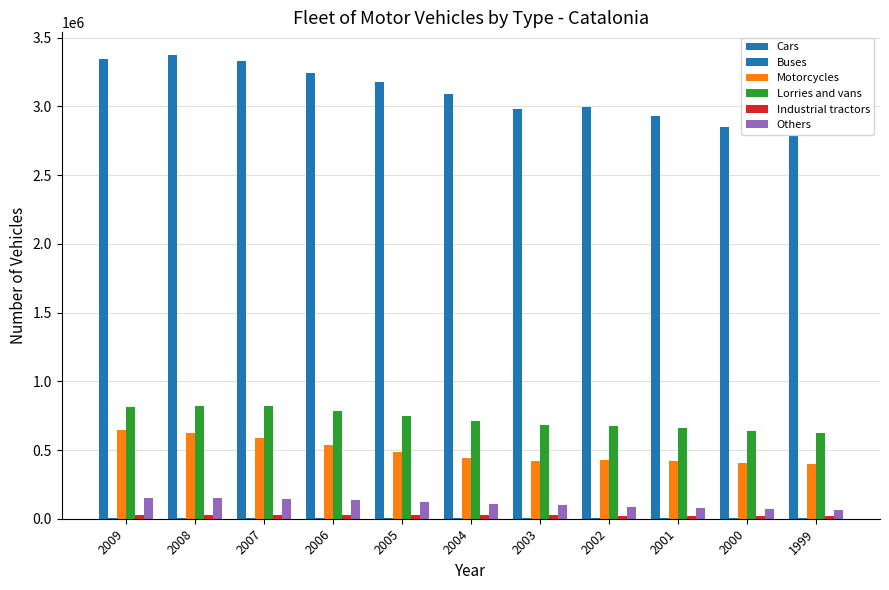

How many groups of bars are there?

11